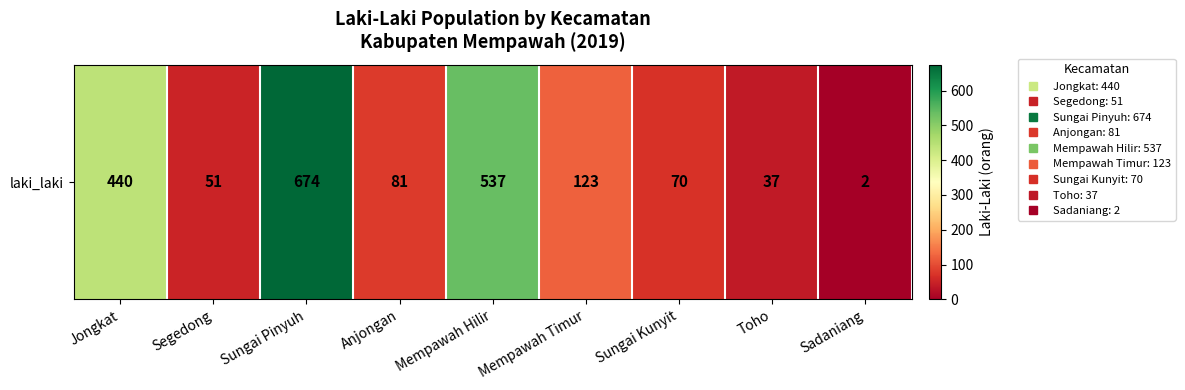

Approximately how many times larger is the value at Jongkat compared to Toho?

11.9